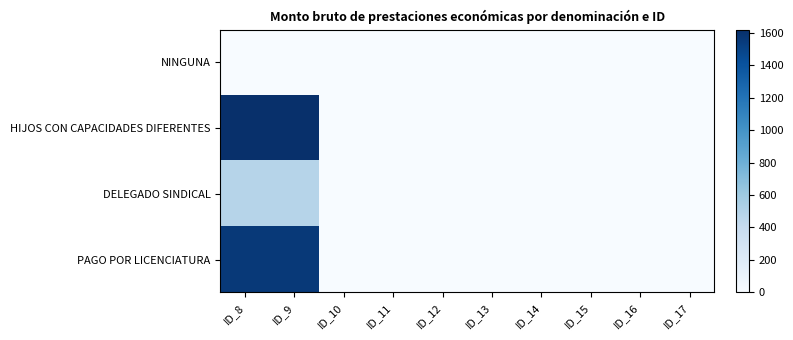

Which series has the largest total across all categories?

HIJOS CON CAPACIDADES DIFERENTES